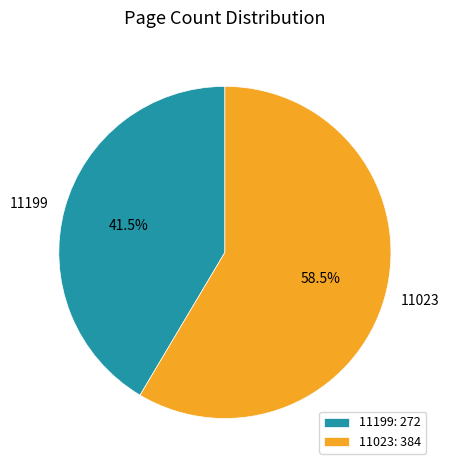

How many slices are in this pie chart?

2